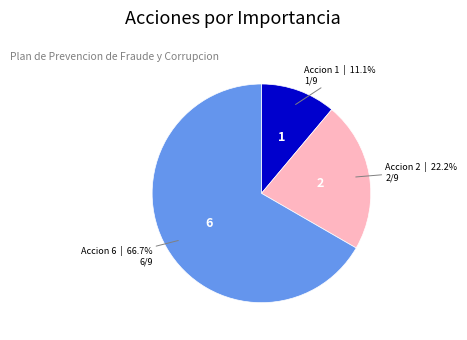

Which category accounts for the majority?

Accion 6